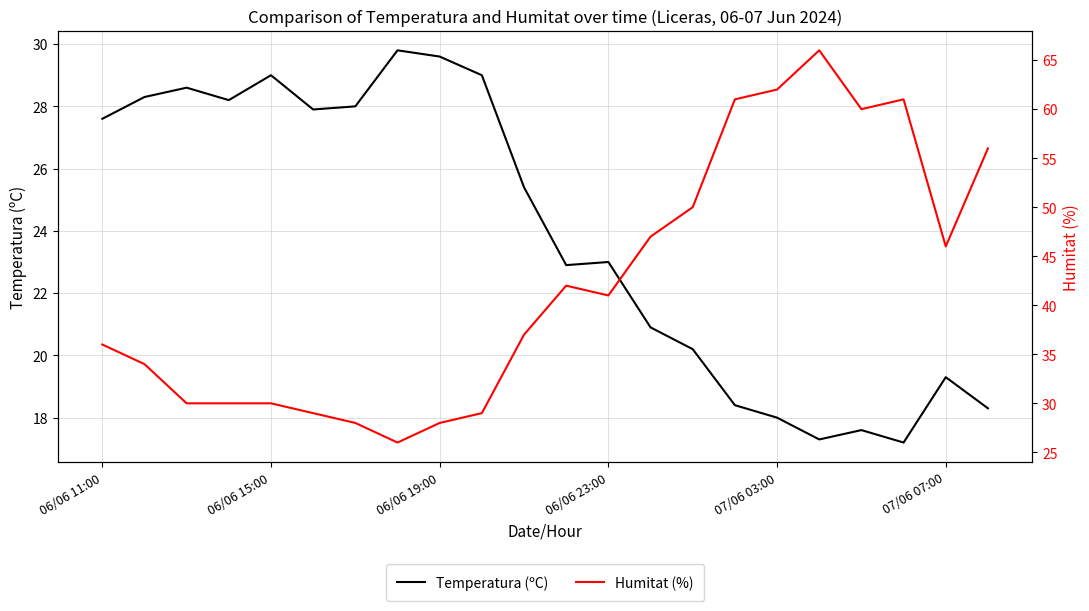

What is the lowest value of the Temperatura (ºC) series?

17.2